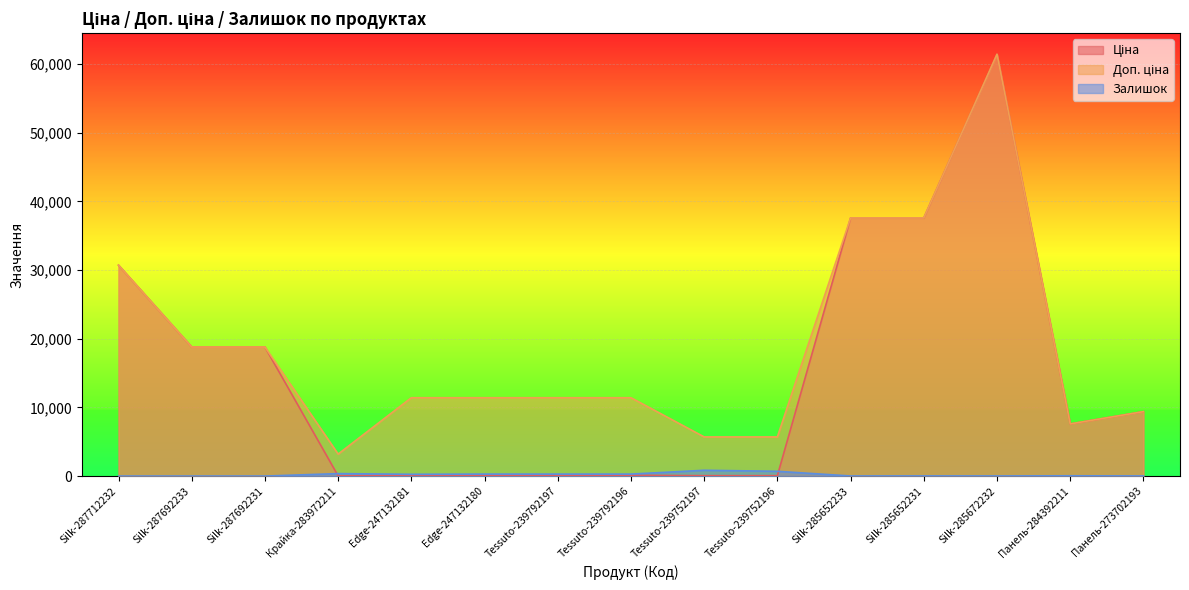

Reading right to left, what are all the values shown in this chart?

Ціна: 9384.0	7596.5	61434.3	37593.6	37593.6	57.0	57.0	114.1	114.1	114.1	114.1	32.0	18796.8	18796.8	30717.1
Доп. ціна: 9384.0	7596.5	61434.3	37593.6	37593.6	5705.0	5705.0	11410.0	11410.0	11410.0	11410.0	3205.0	18796.8	18796.8	30717.1
Залишок: 17.0	43.0	16.0	23.0	13.0	698.0	845.0	290.0	289.0	290.0	260.0	360.0	0.0	0.0	0.0